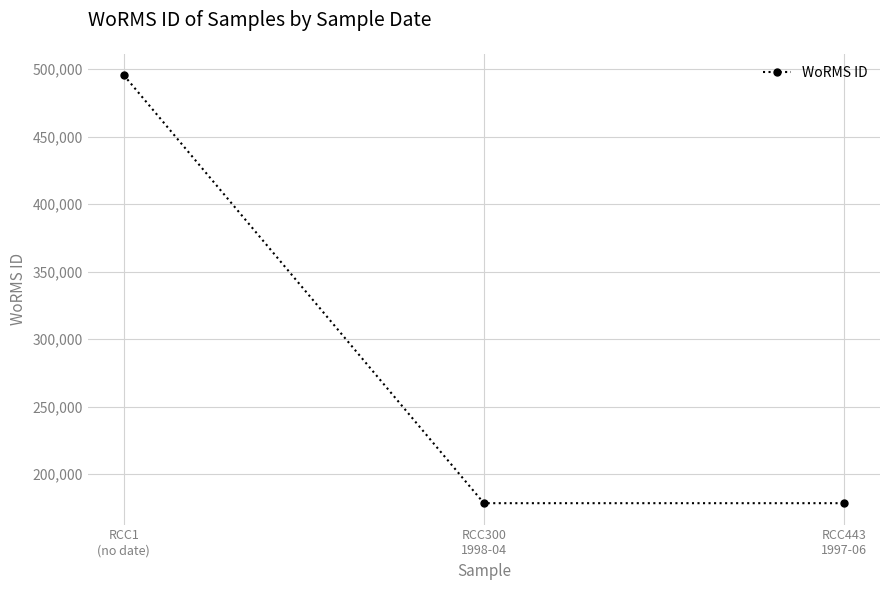

Between RCC1
(no date) and RCC443
1997-06, which is larger?

RCC1
(no date)